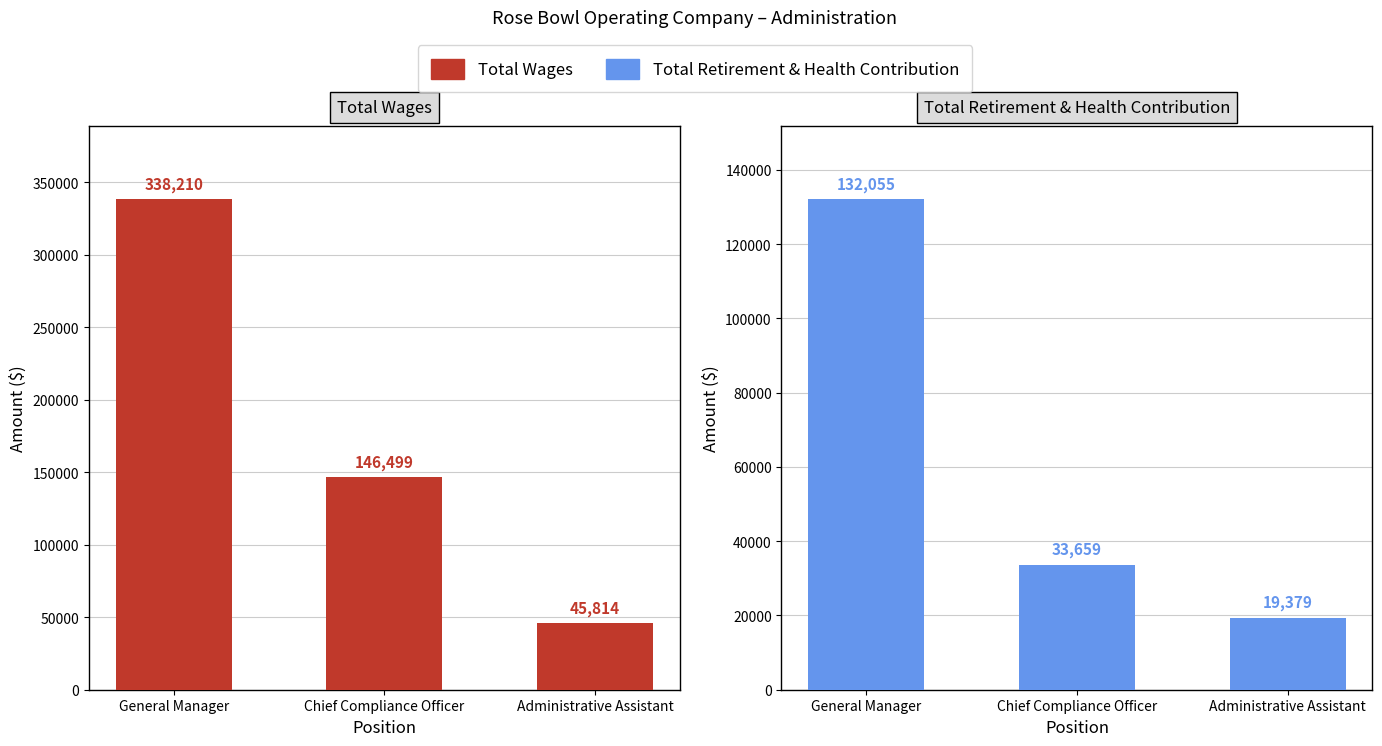

What is the value of the Total Retirement & Health Contribution bar at the 3rd from the left?

19379